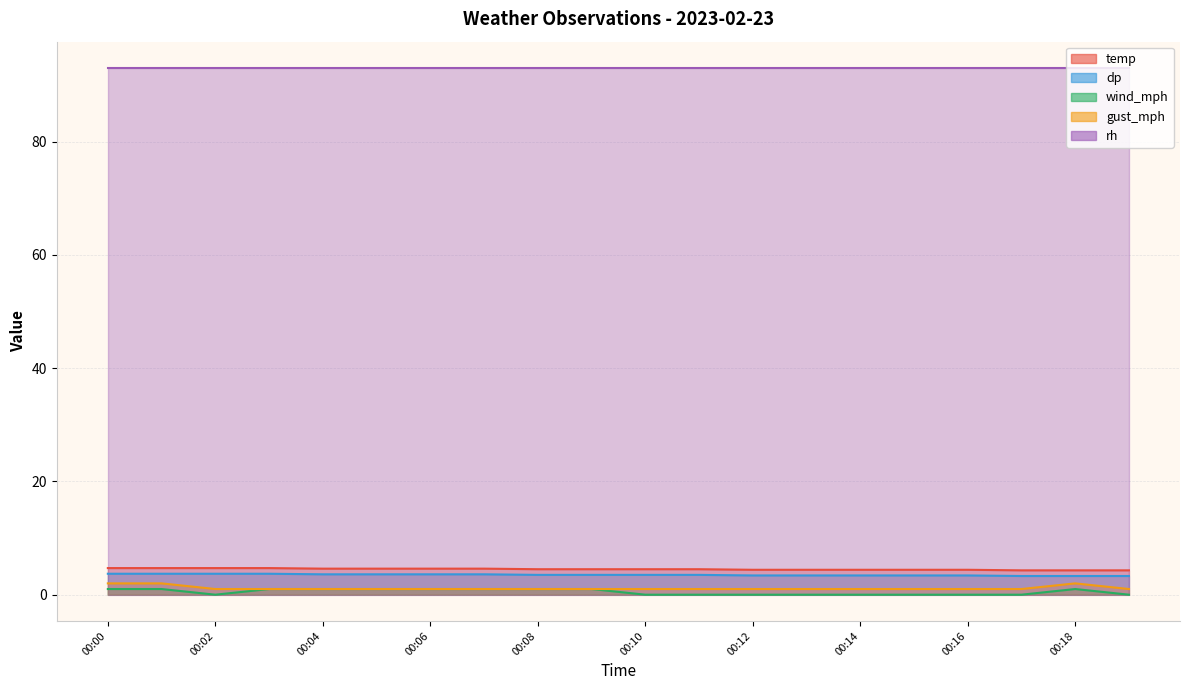

True or false: wind_mph and temp intersect in this chart.

False